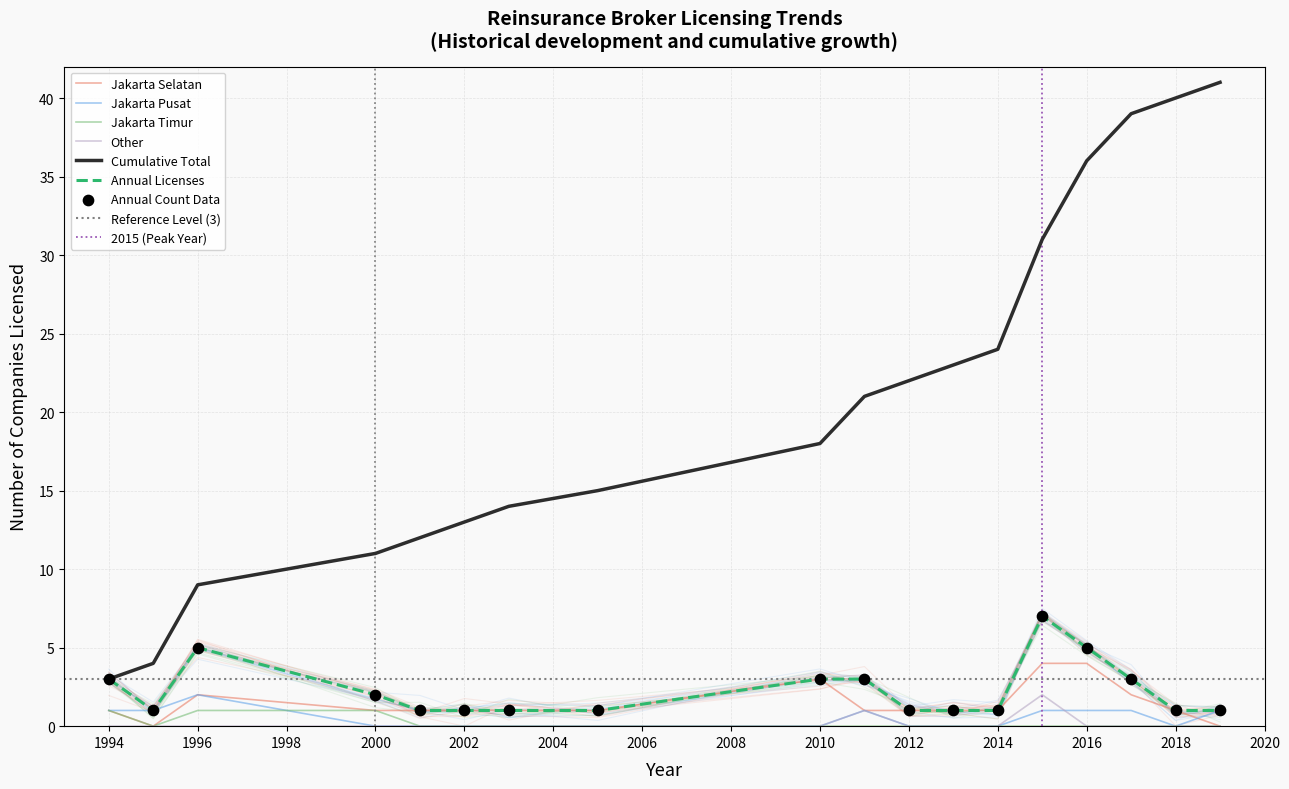

What is the change in value from 1995 to 2010?

+2